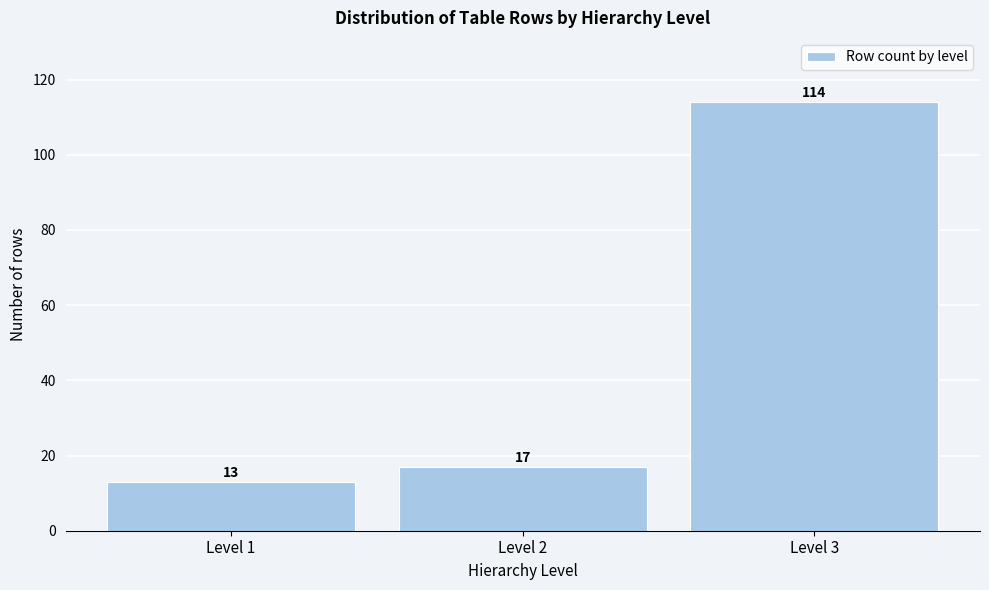

Reading left to right, transcribe this chart: for each bar, give the range it covers on the x-axis and its height.

0.5 to 1.5: 13
1.5 to 2.5: 17
2.5 to 3.5: 114